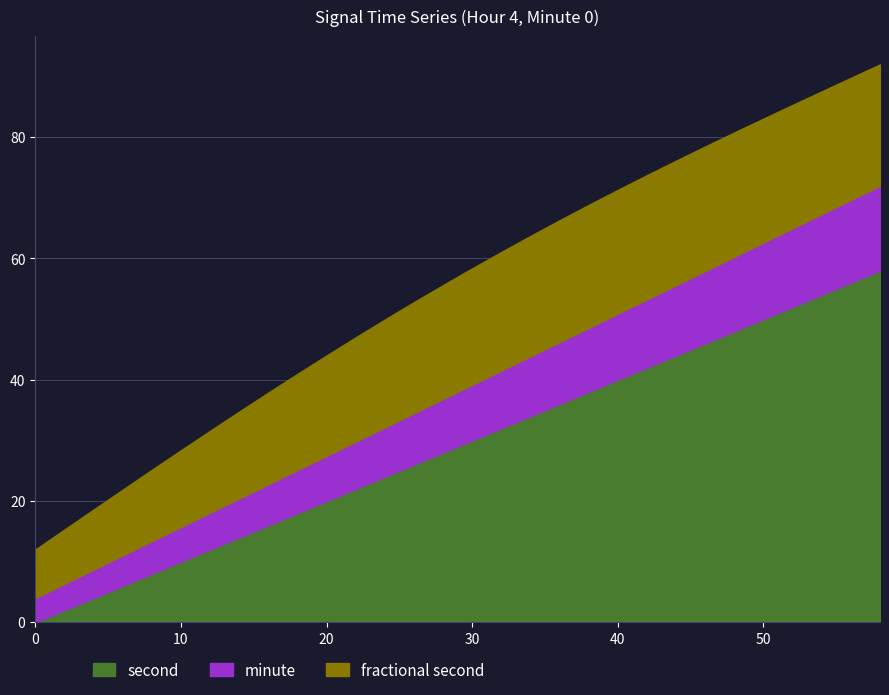

What is the total value across all series at 30?

58.4